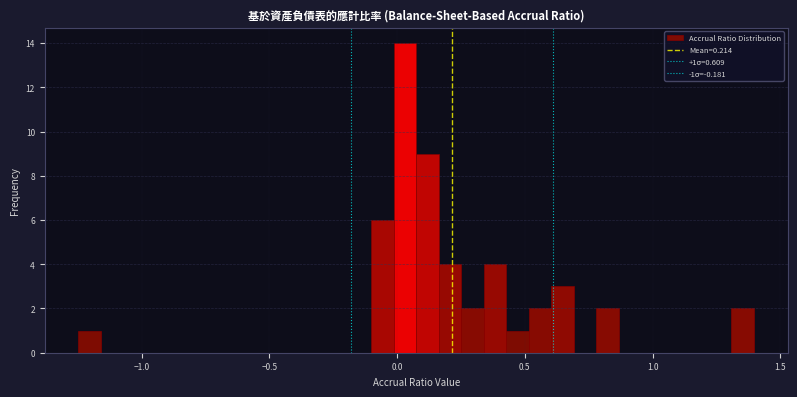

Read against the x-axis, roughly where is the centre of the tallest bar?

0.05